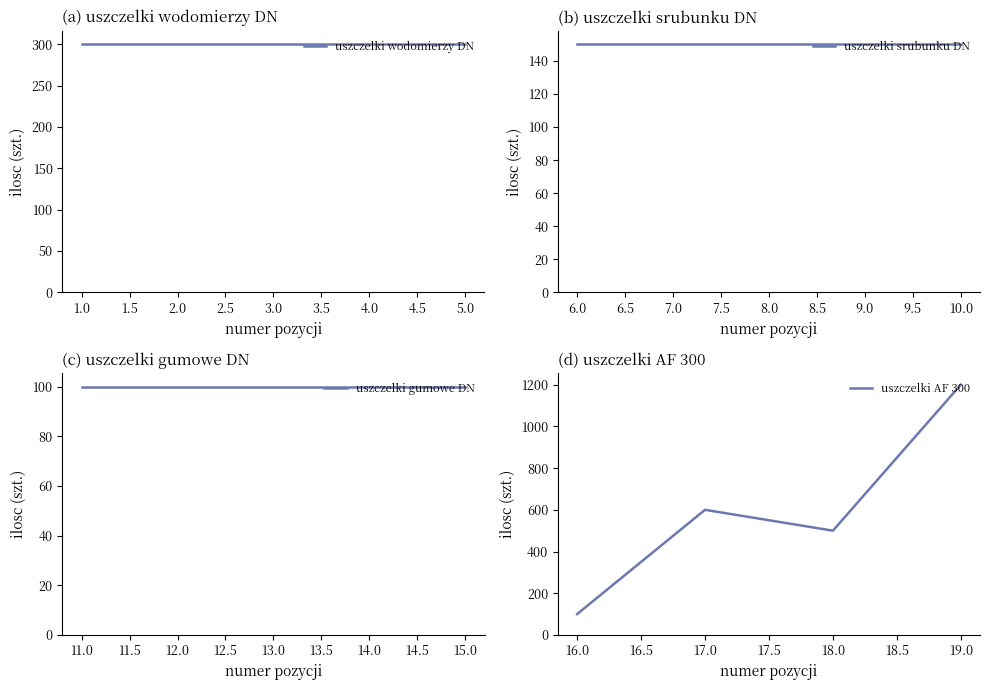

Where is ilosc (szt.) nearest to the value 650?

17